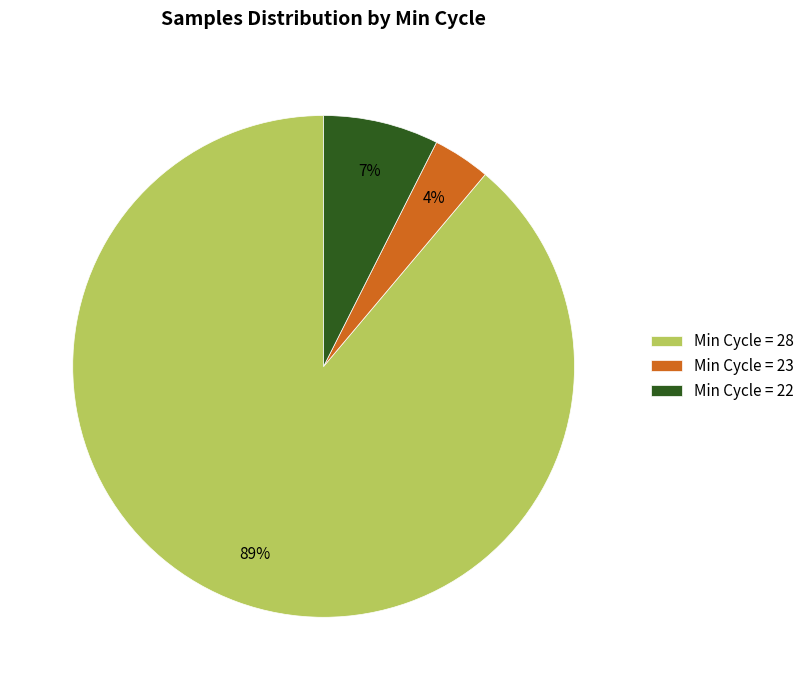

What is the largest slice in the pie chart?

Min Cycle = 28